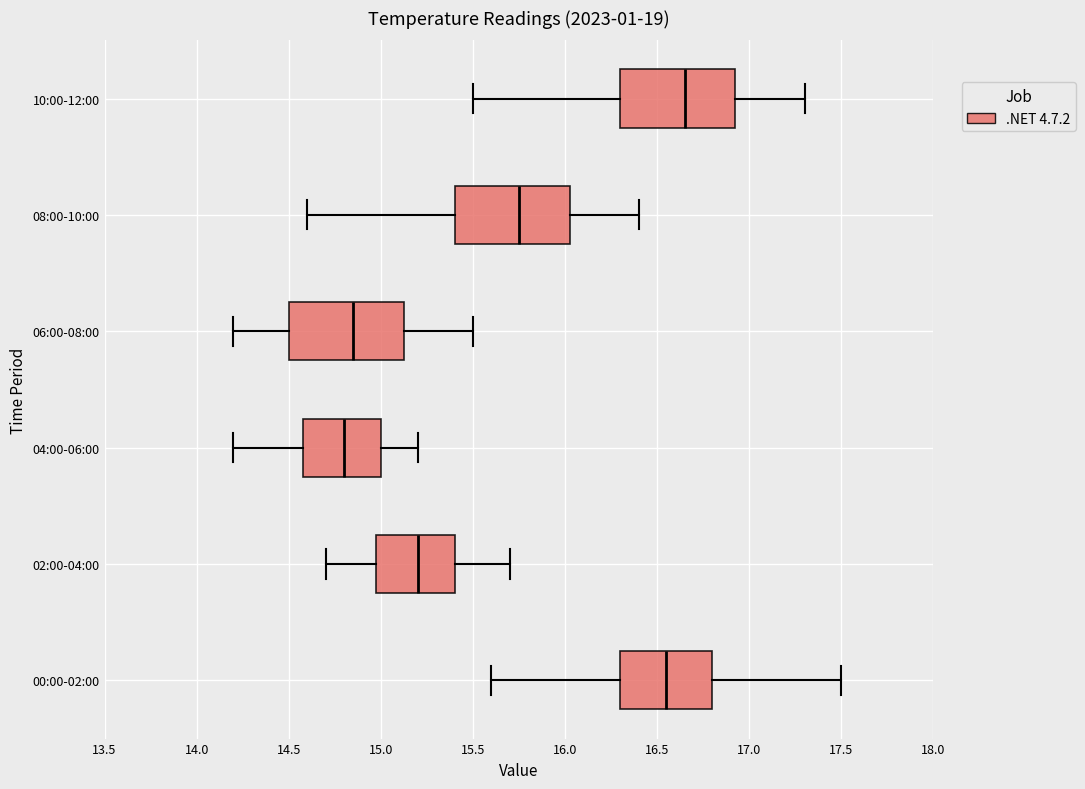

Where does the left whisker of the box for 06:00-08:00 end on the x-axis? The values are not printed on the chart, so give them approximately, as read against the axis.

14.20